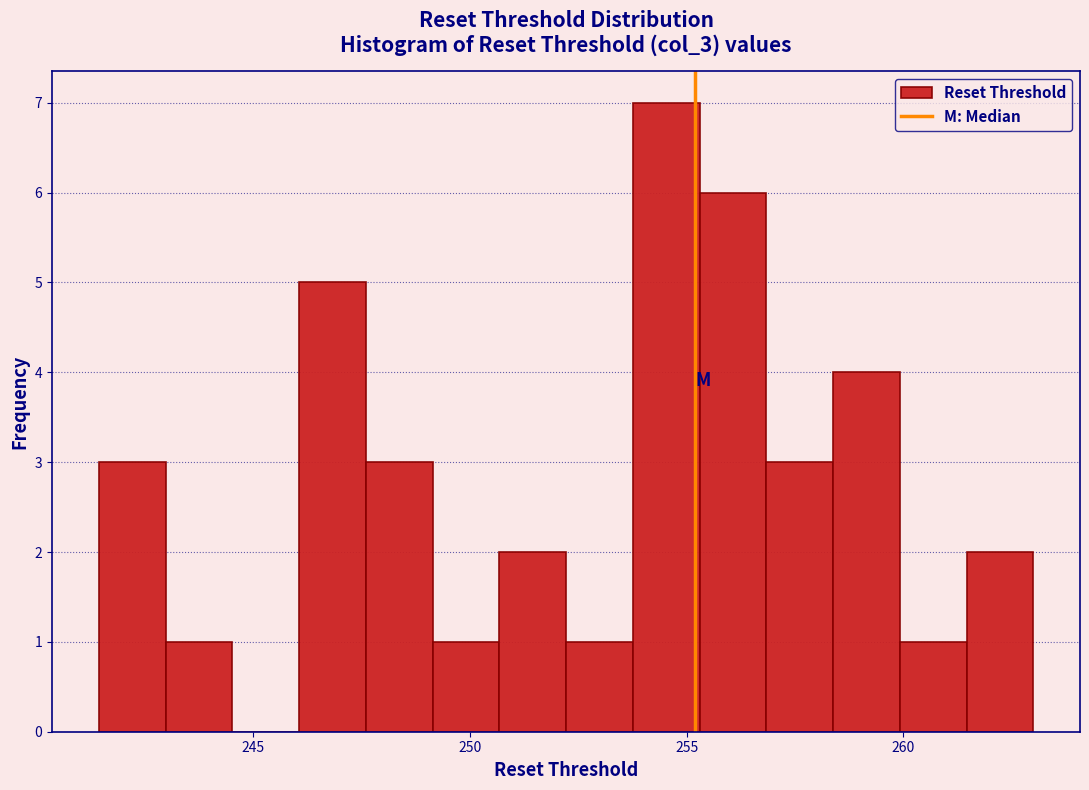

Around what value on the x-axis is the tallest bar? Give the approximate position of its centre, as read against the axis.

254.5